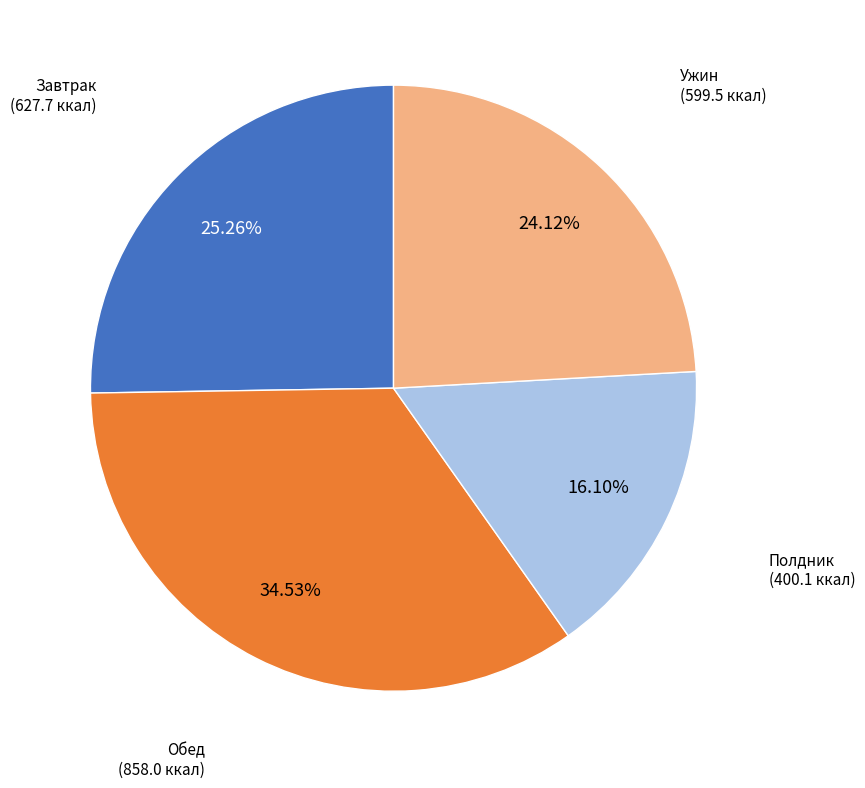

Count the number of slices in the pie.

4